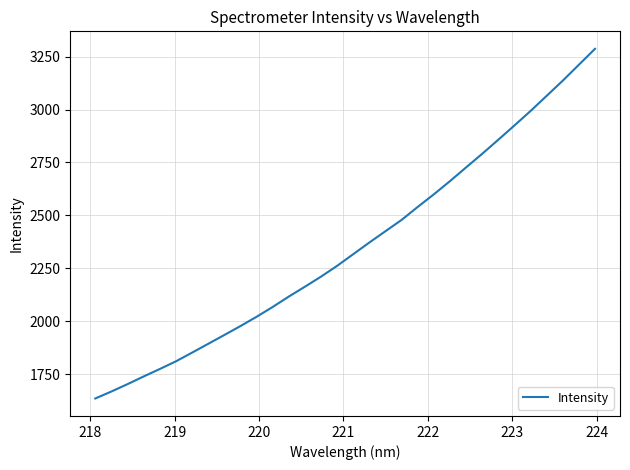

What is the smallest value displayed?

1636.3